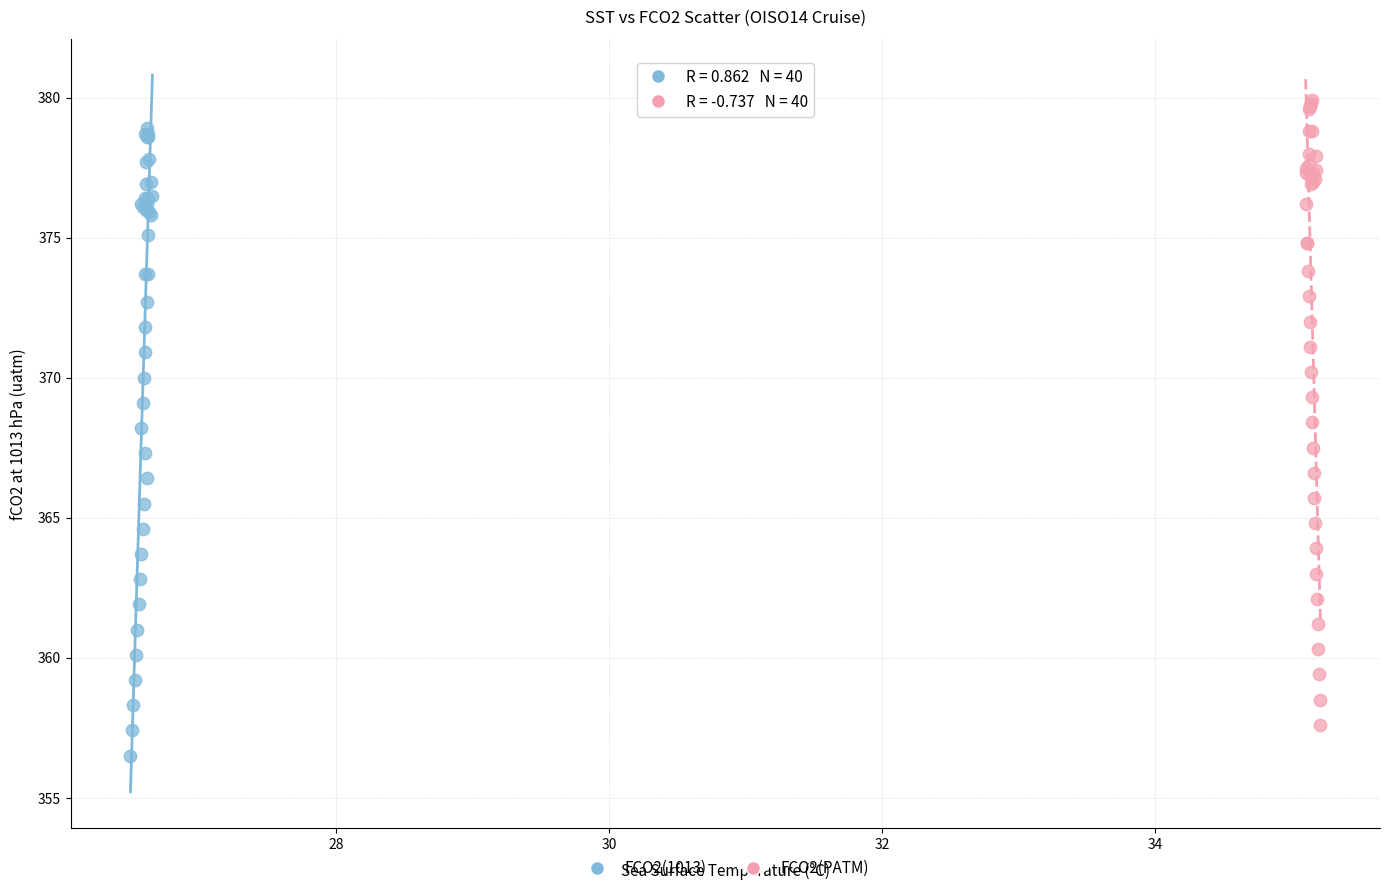

Which series has the widest spread of Y values?

FCO2(1013)